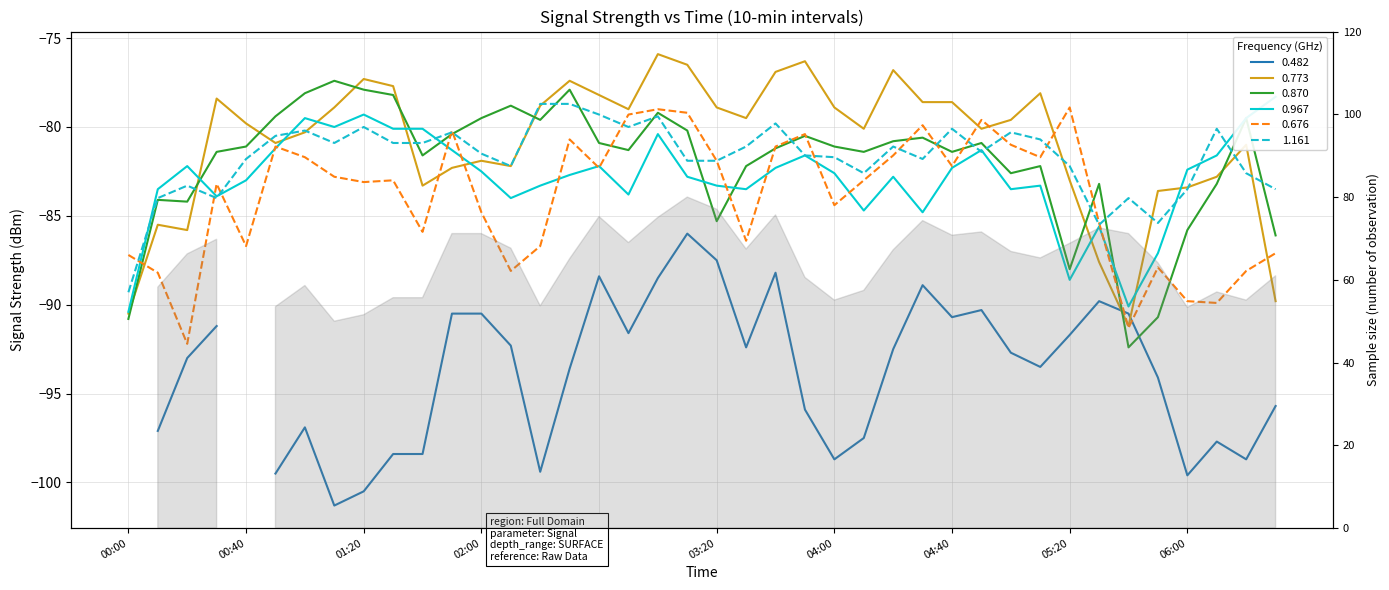

What position from the left is 2012/02/24 03:00?

19